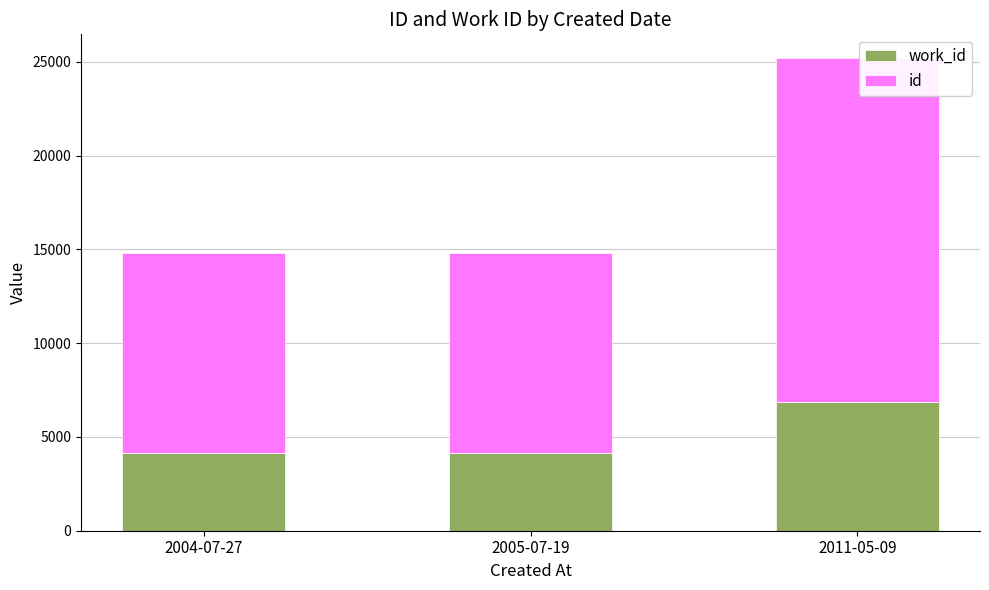

What are all the series names shown in the legend?

work_id, id